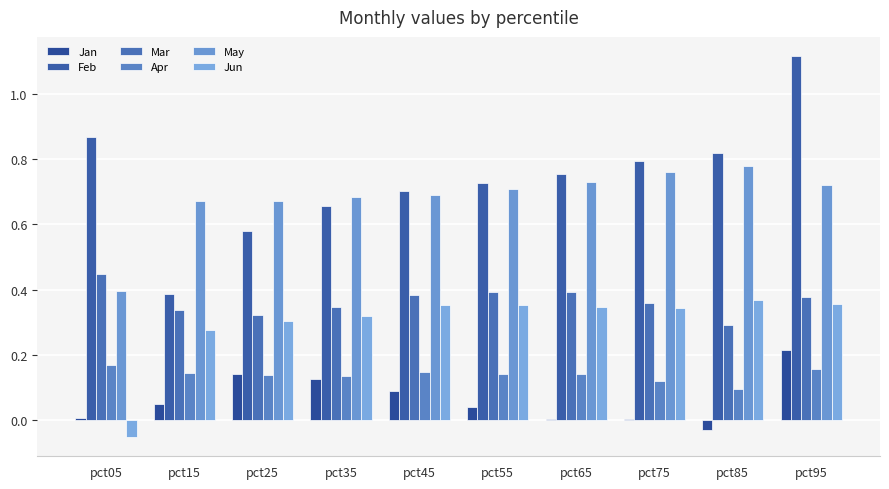

How many distinct data groups are displayed?

6